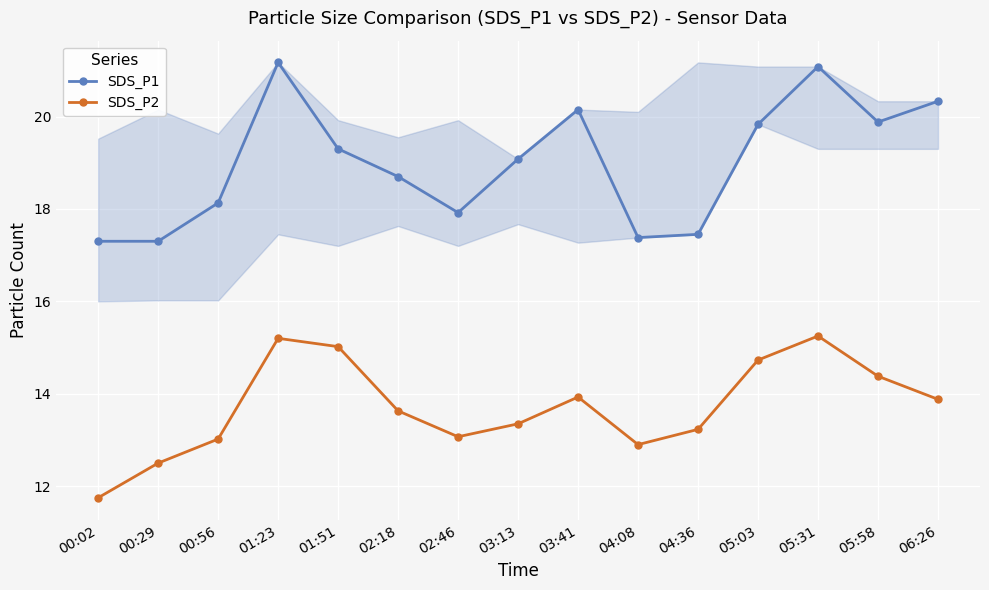

At which category does the chart reach its peak across all series?

01:23